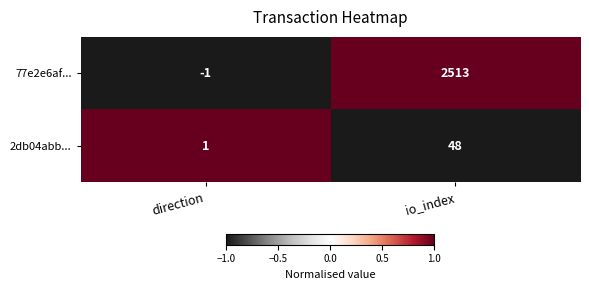

Reading left to right, what are all the values shown in this chart?

77e2e6af...: direction=-1	io_index=2513
2db04abb...: direction=1	io_index=48